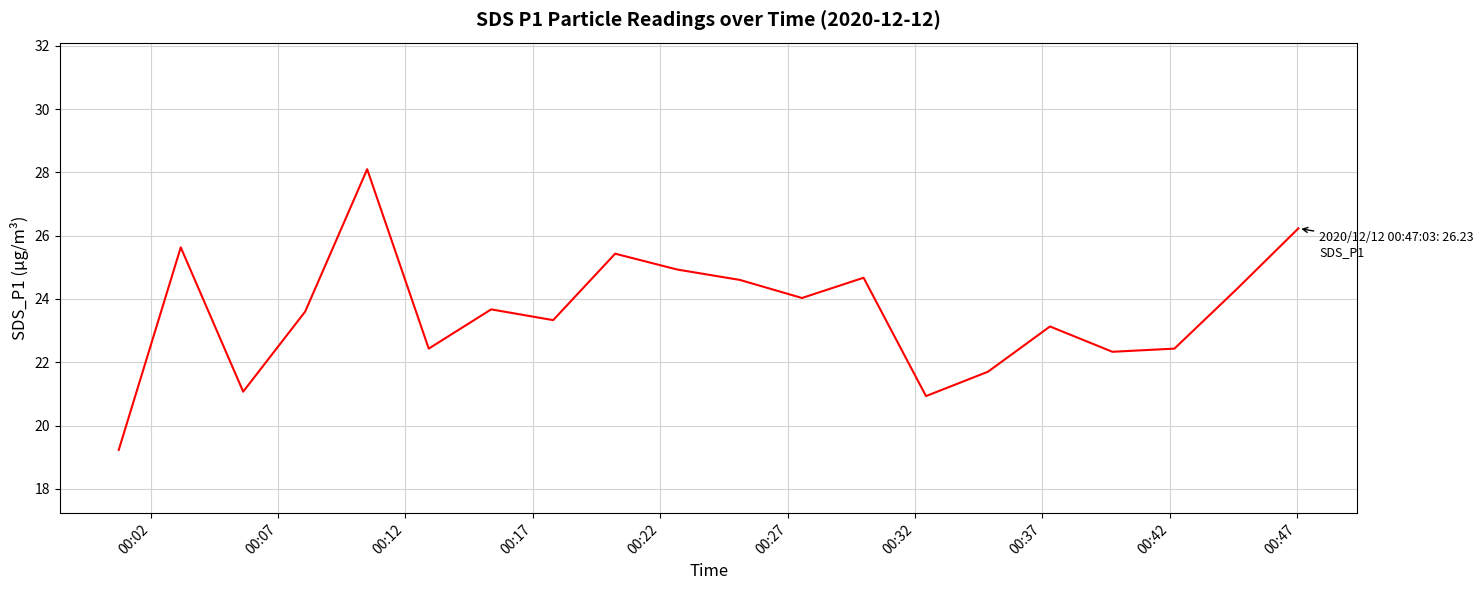

True or false: there are more than 1 points higher than both neighbors.

True